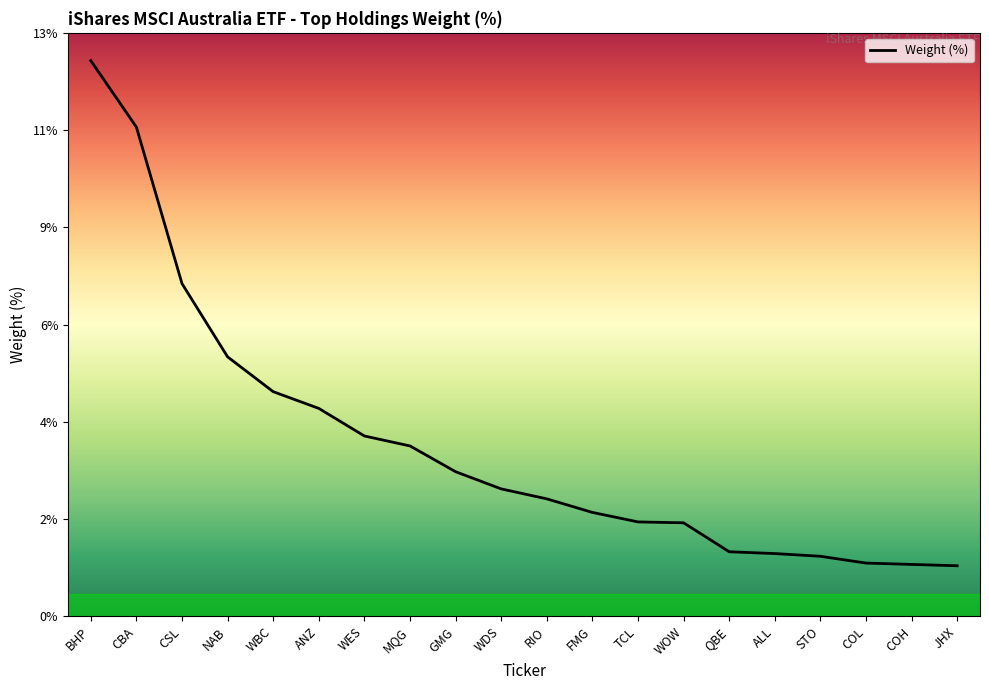

Between MQG and COL, which is larger?

MQG